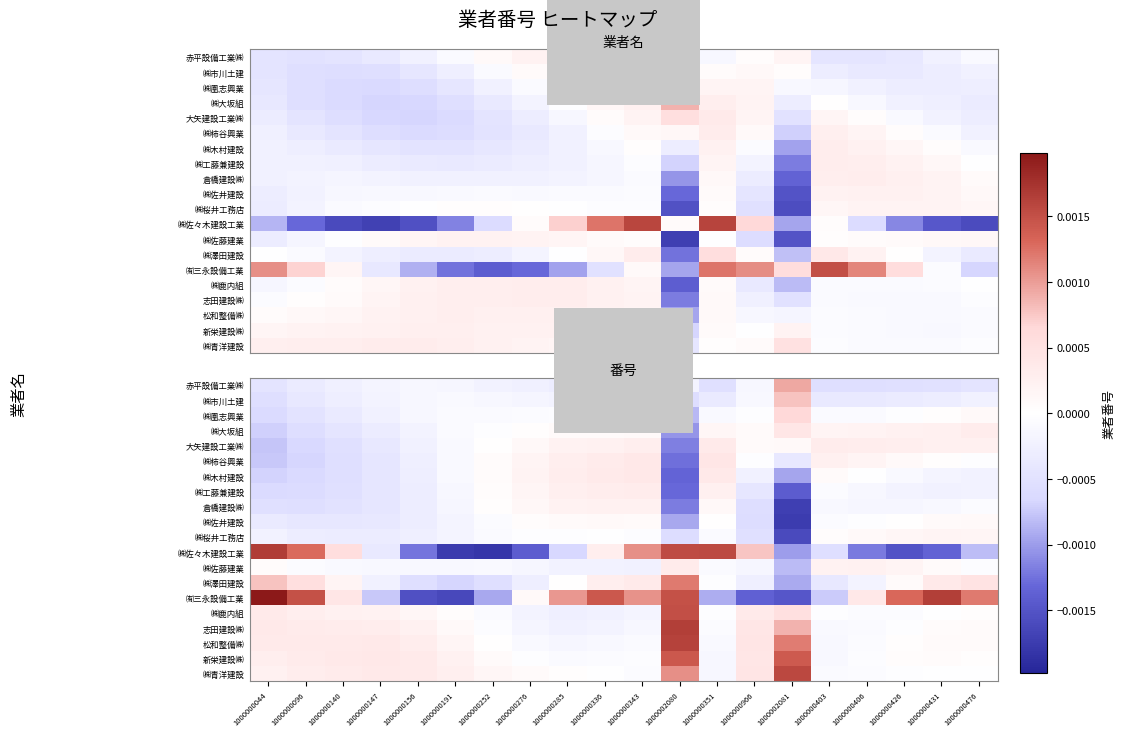

The 志田建設㈱ series shows 0.0 at 1000000431. True or false?

False